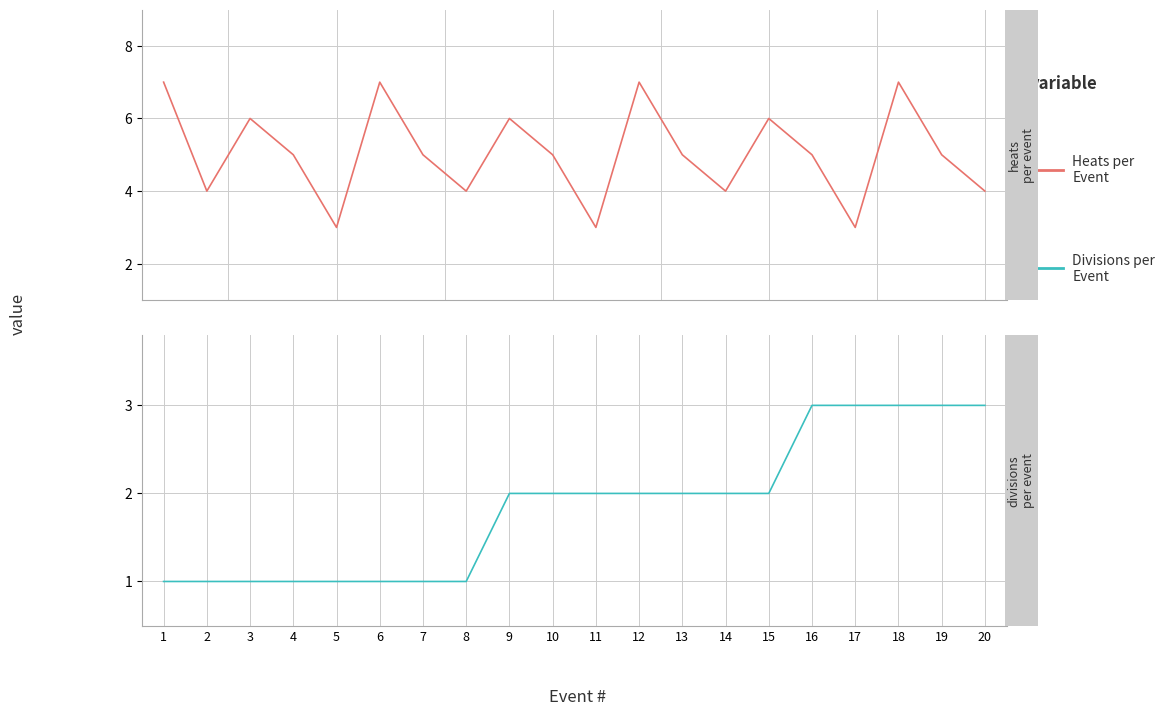

How many values in the Heats per Event series exceed 5?

7